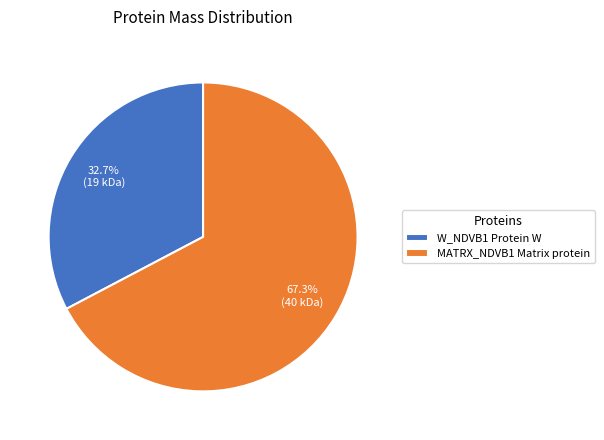

To the nearest percent, what is the average slice percentage?

50%